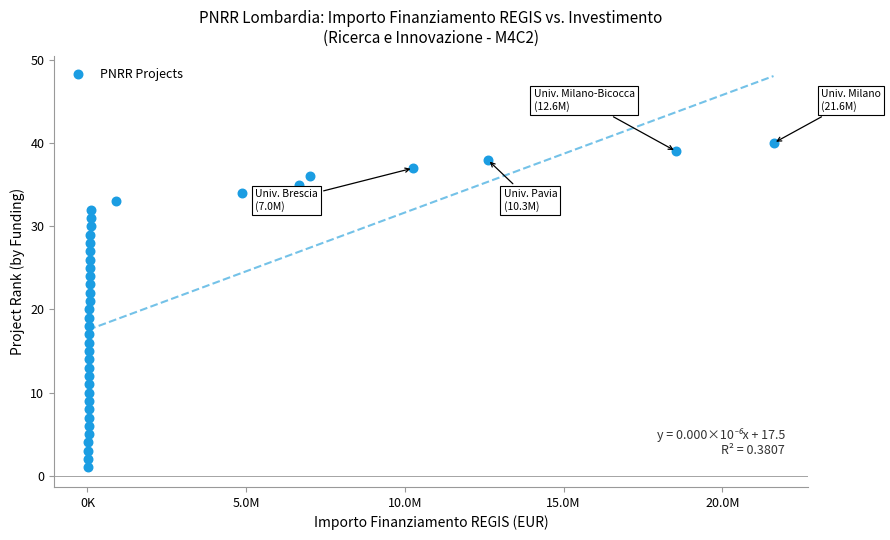

What is the range of Y values (max minus min)?

39